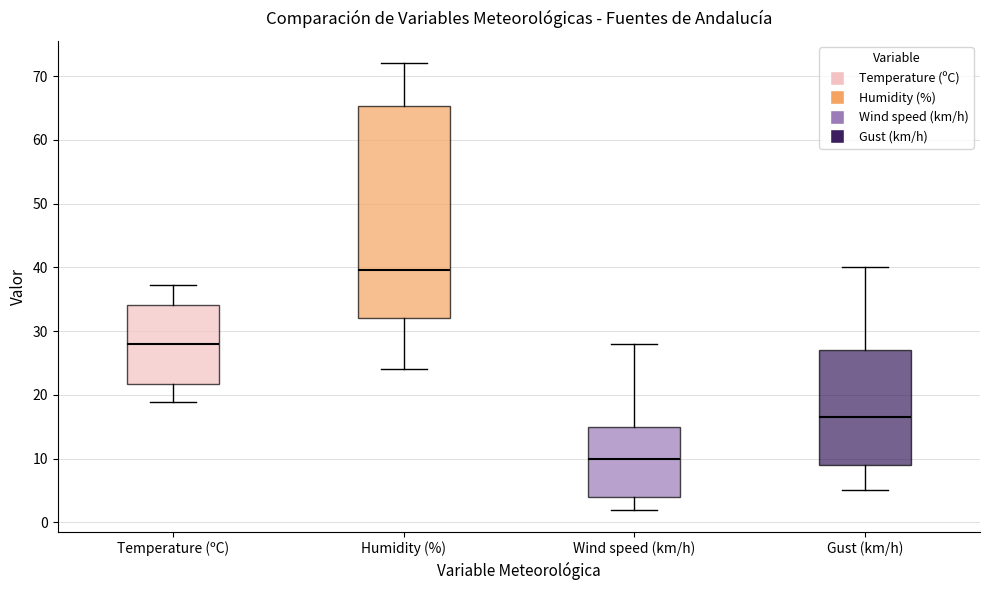

Reading left to right, read every box against the y-axis: the position of its median line, the range the box covers, and the ends of its whiskers. The values are not printed on the chart, so give them approximately, as read against the axis.

Temperature (ºC): median 28, box 22 to 34, whiskers 19 to 37
Humidity (%): median 40, box 32 to 65, whiskers 24 to 72
Wind speed (km/h): median 10, box 4 to 15, whiskers 2 to 28
Gust (km/h): median 17, box 9 to 27, whiskers 5 to 40